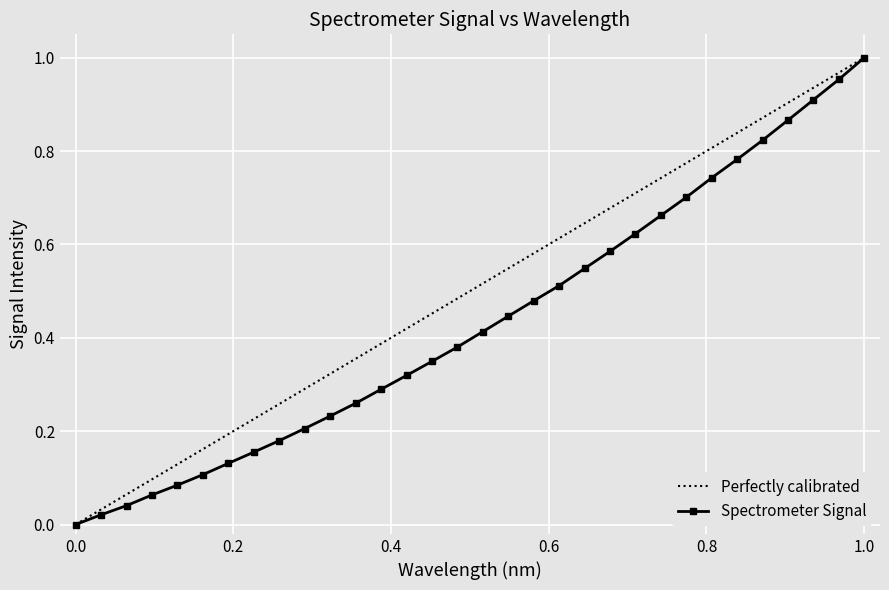

True or false: Spectrometer Signal has more than 2 points higher than both neighbors.

False